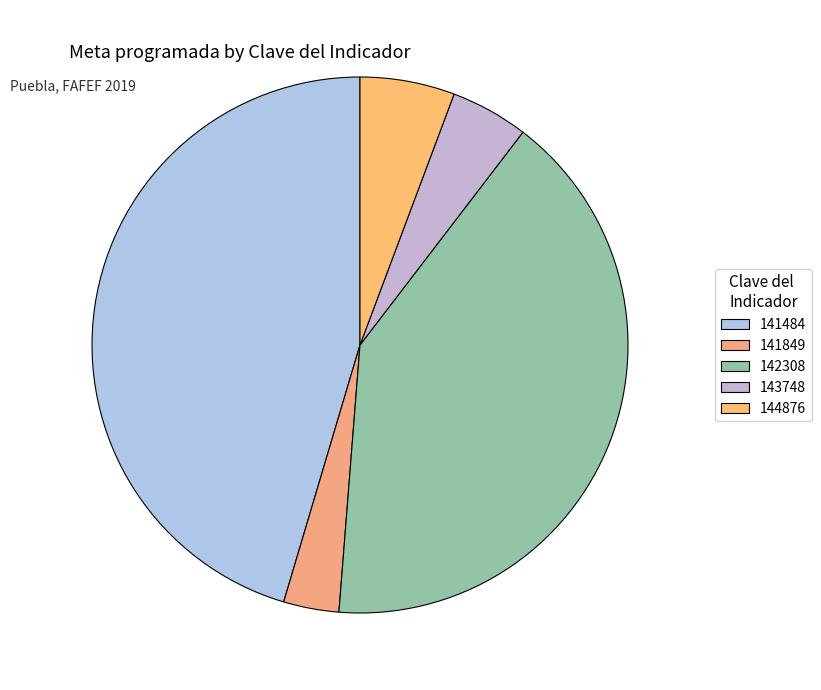

Count the number of slices in the pie.

5